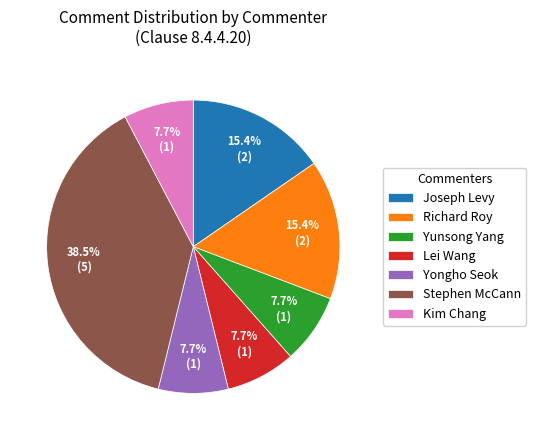

Do Stephen McCann and Yunsong Yang together represent more than half of the pie?

No